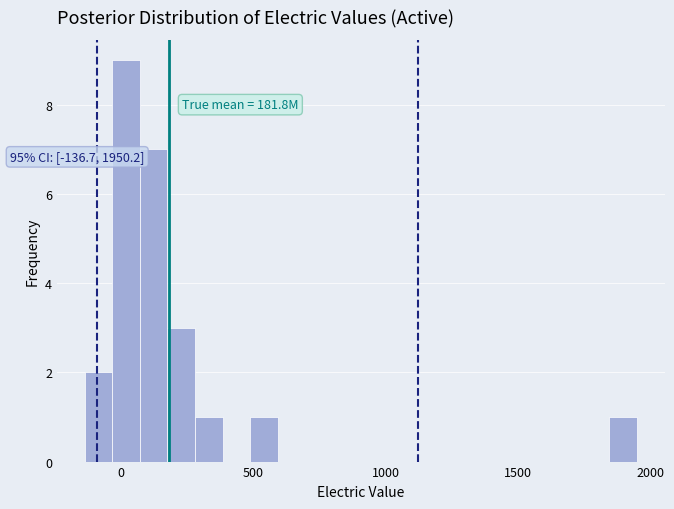

Read against the x-axis, roughly where is the centre of the tallest bar?

0